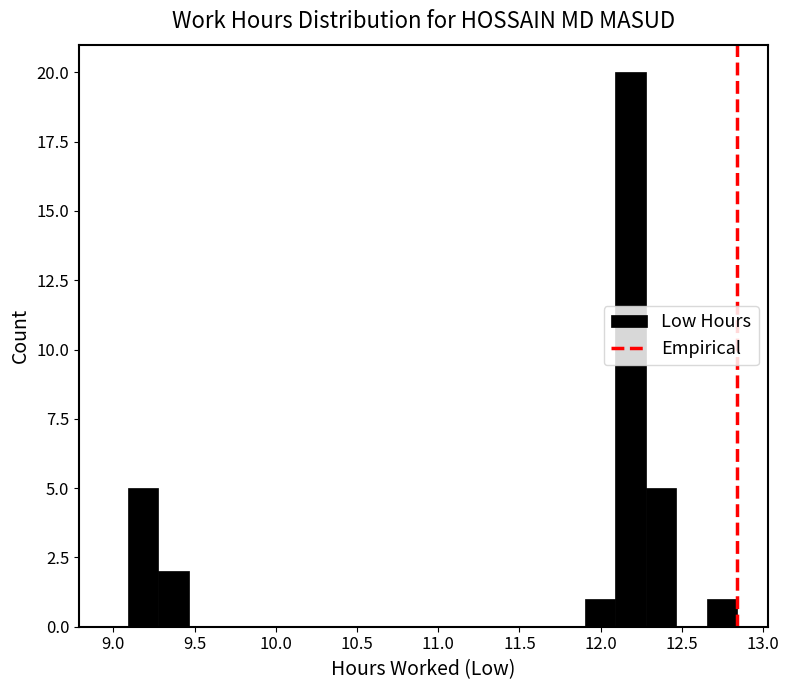

Read against the x-axis, roughly where is the centre of the tallest bar?

12.20